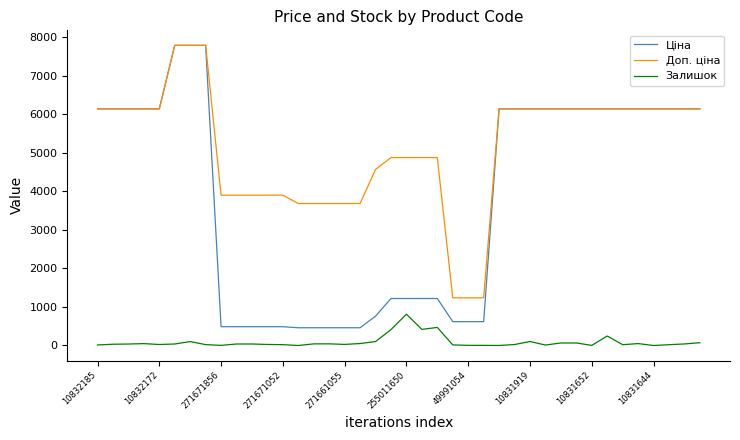

Which series has the largest total across all categories?

Доп. ціна